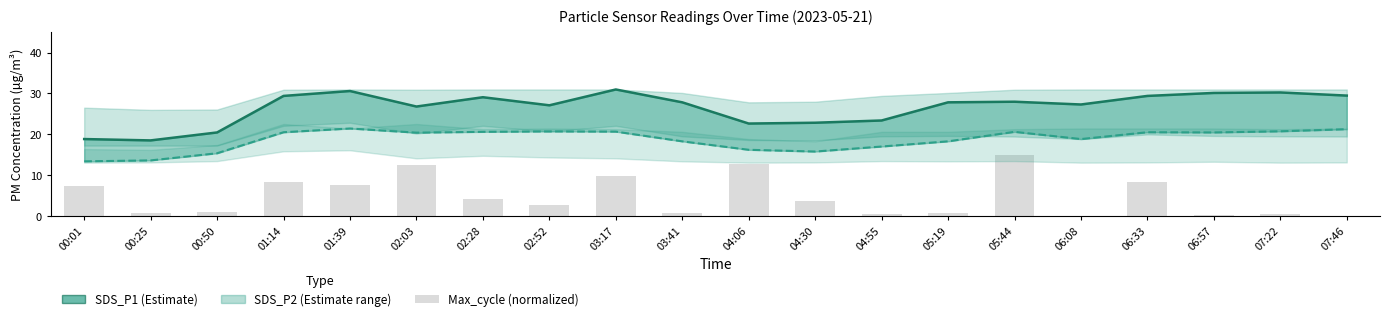

What is the sum of the Max_cycle (normalized) values at 02:52 and 01:14?

11.0